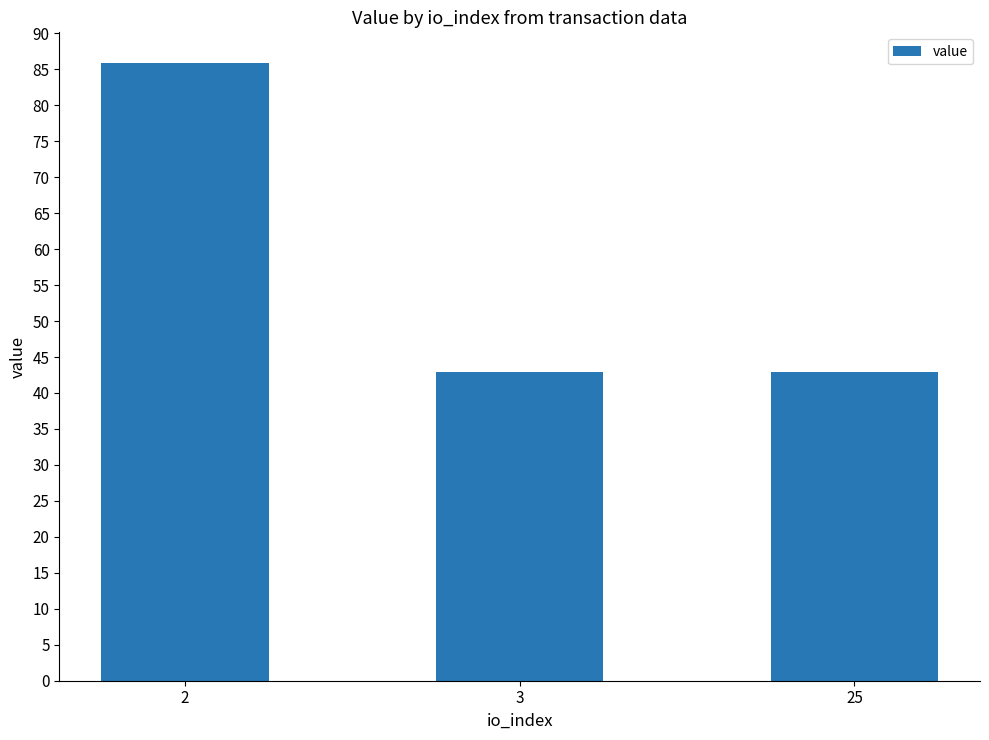

What is the greatest value displayed?

85.8